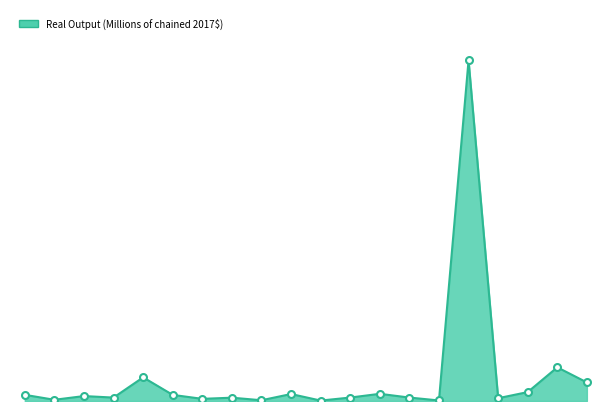

What is the difference between the maximum and minimum values?

207205